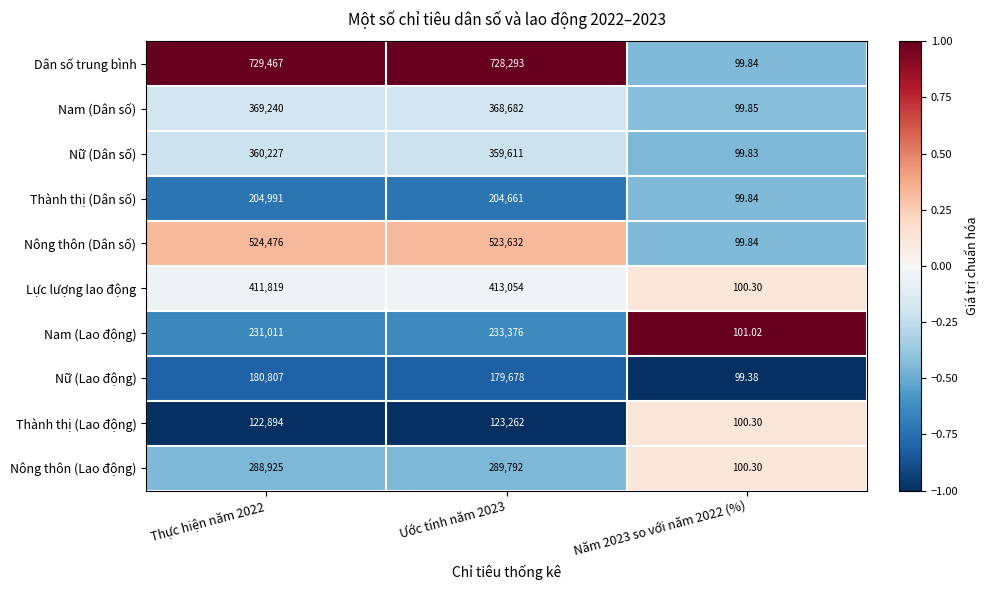

Which series has the largest range (max minus min)?

Dân số trung bình